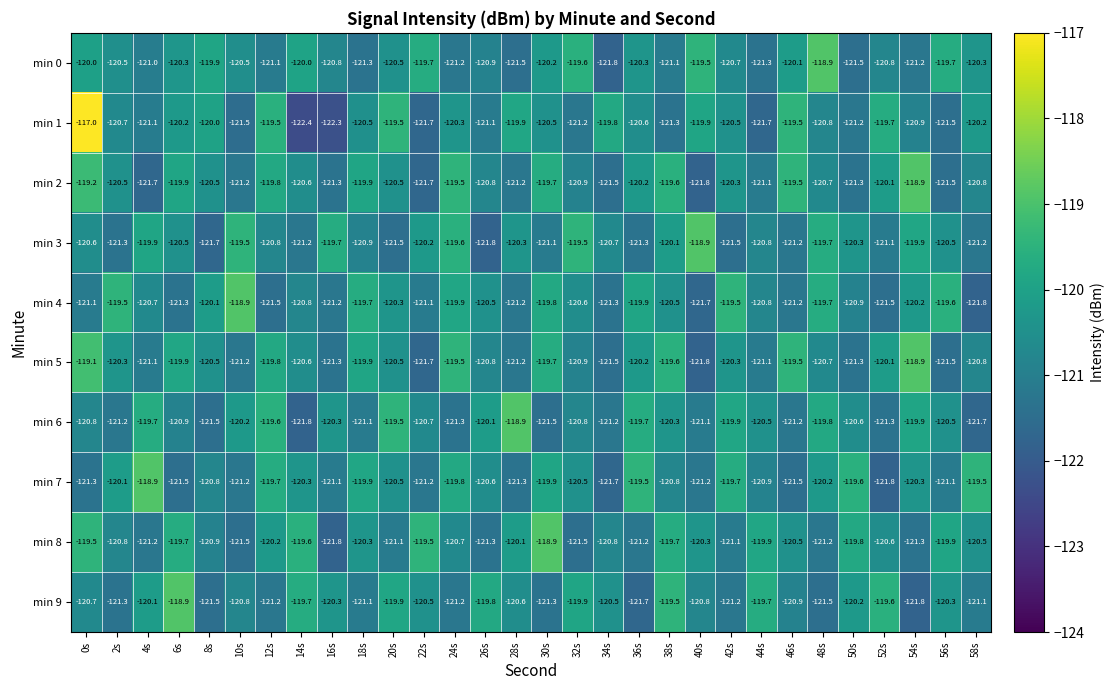

Is it true that min 2 equals -216.4 at 48s?

False